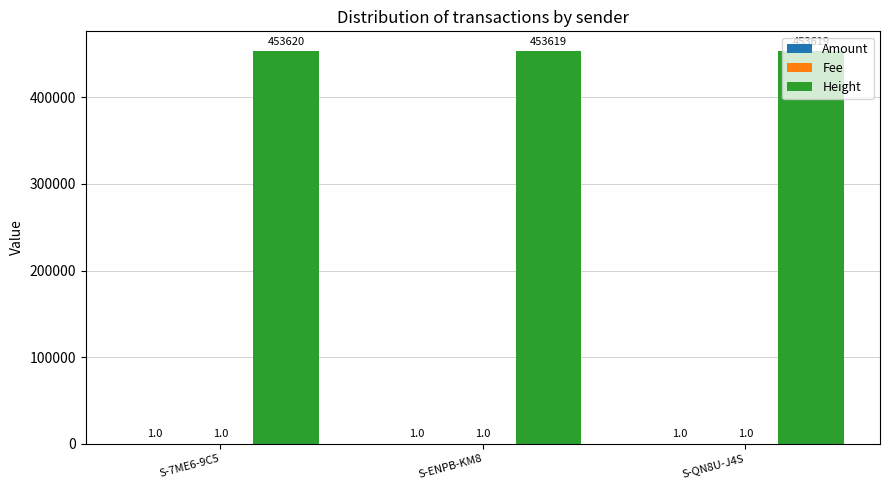

Which label corresponds to the largest value in the chart?

S-7ME6-9C5